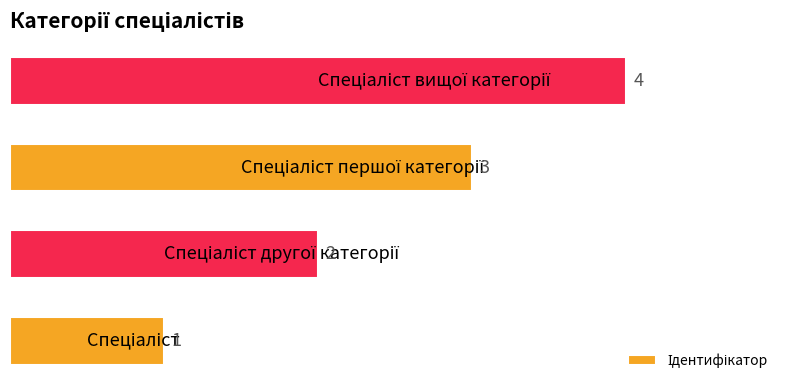

What is the sum of all values?

10